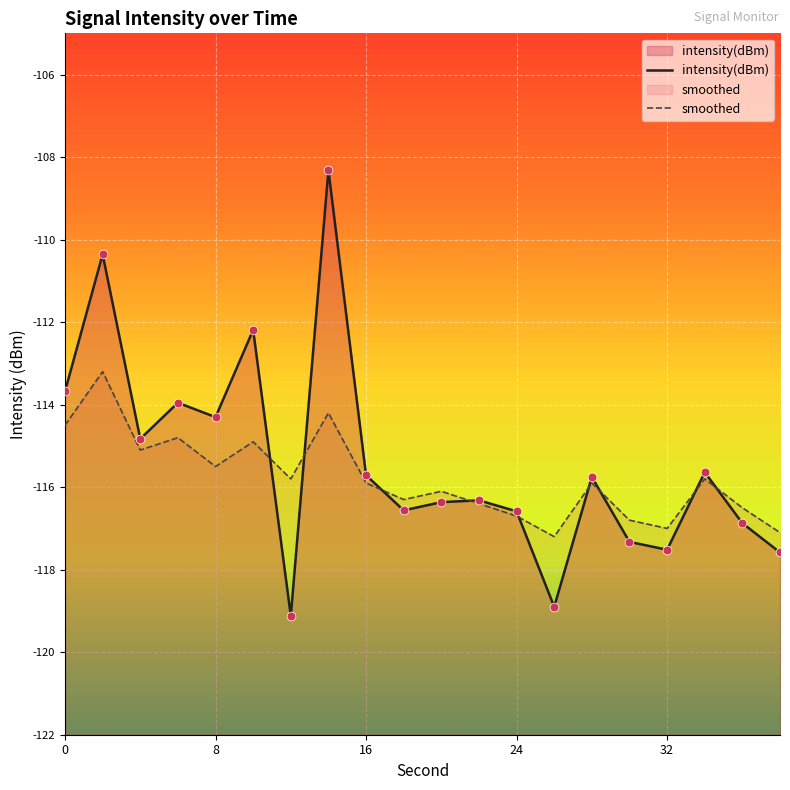

Which series reaches the maximum Y coordinate?

intensity(dBm)